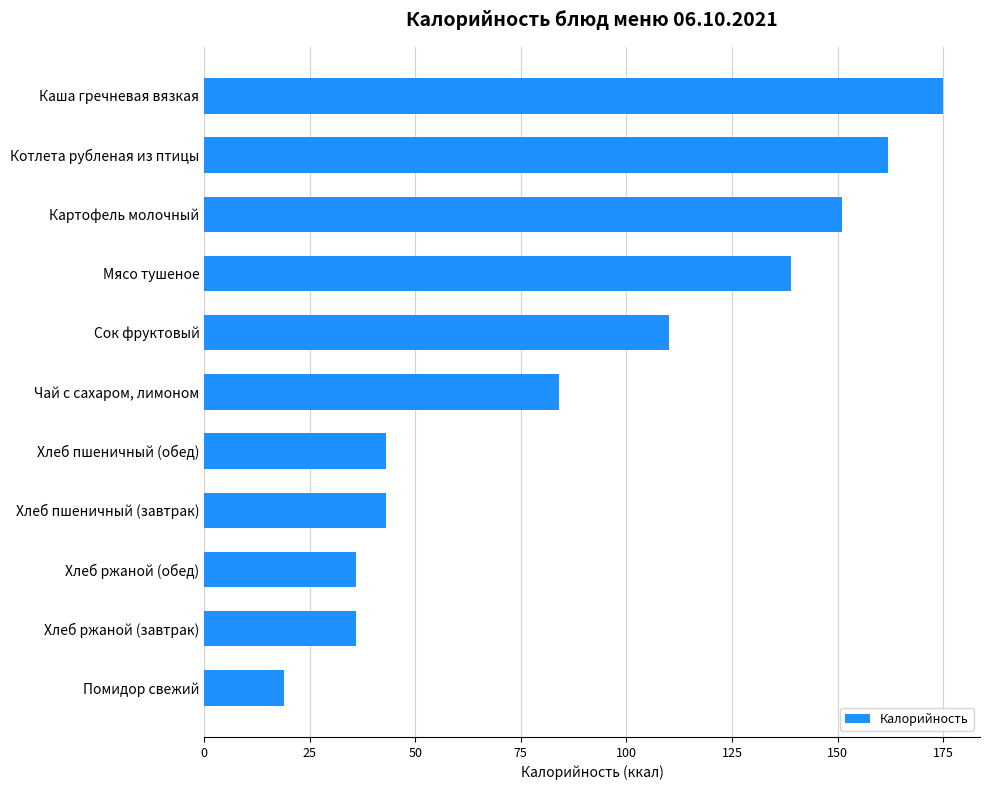

What is the change in value from Хлеб ржаной (обед) to Котлета рубленая из птицы?

+126